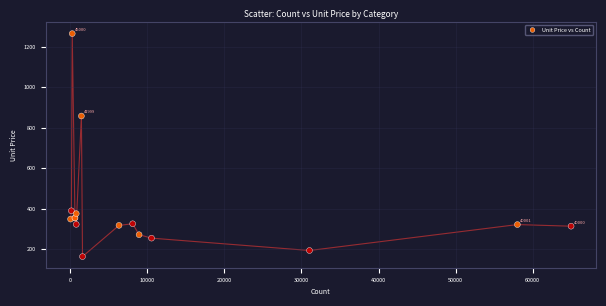

What Y value in the scatter plot is closest to 713?

857